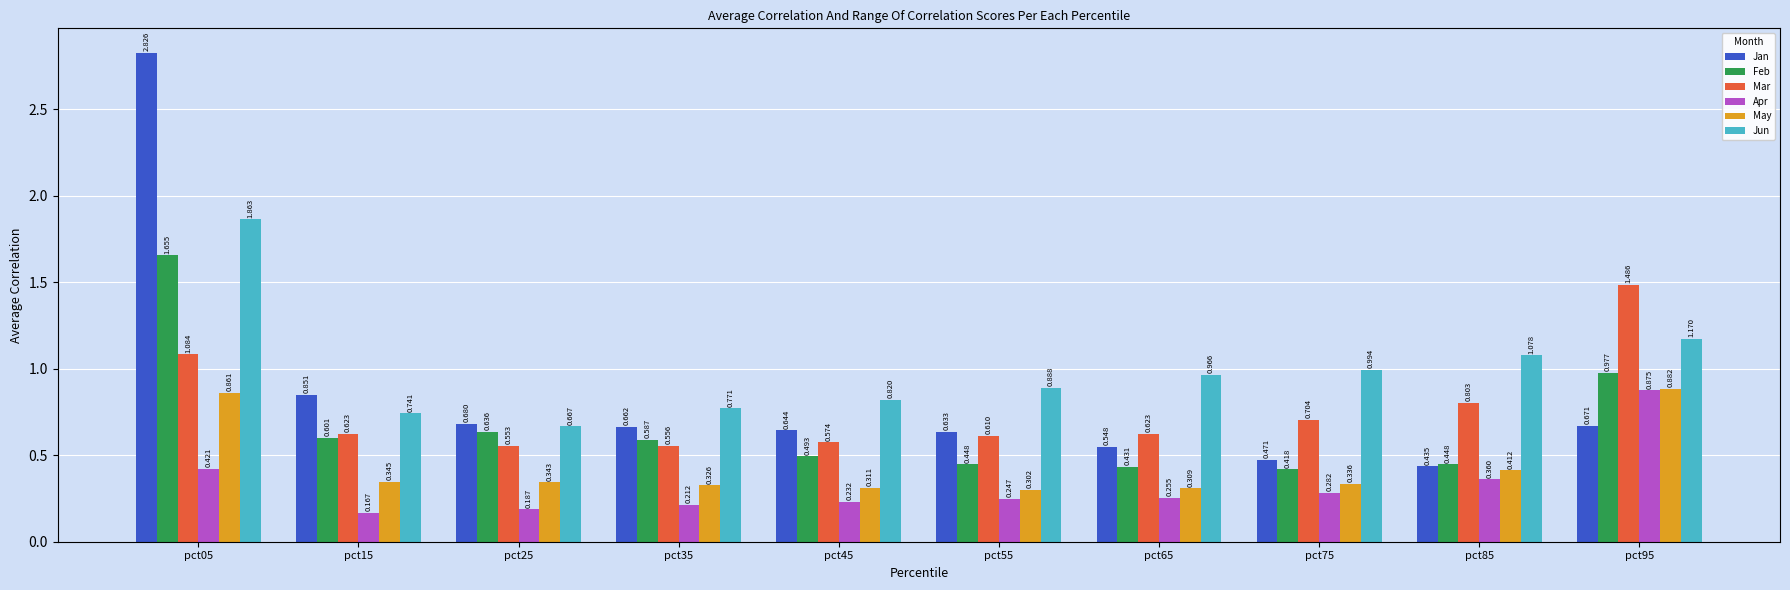

List the labels in order of Jan value, smallest first.

pct85, pct75, pct65, pct55, pct45, pct35, pct95, pct25, pct15, pct05